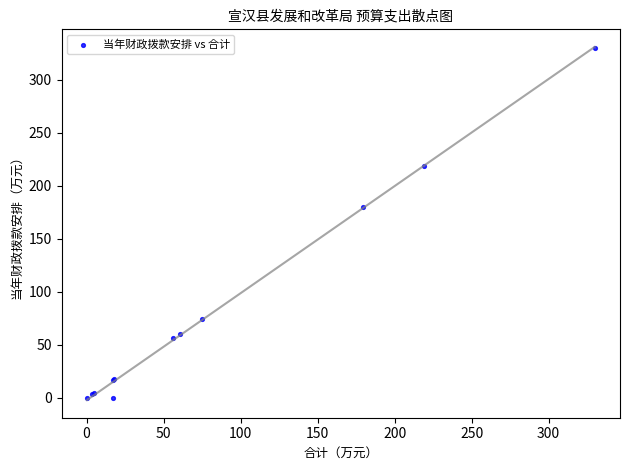

What Y value in the scatter plot is closest to 164?

179.4